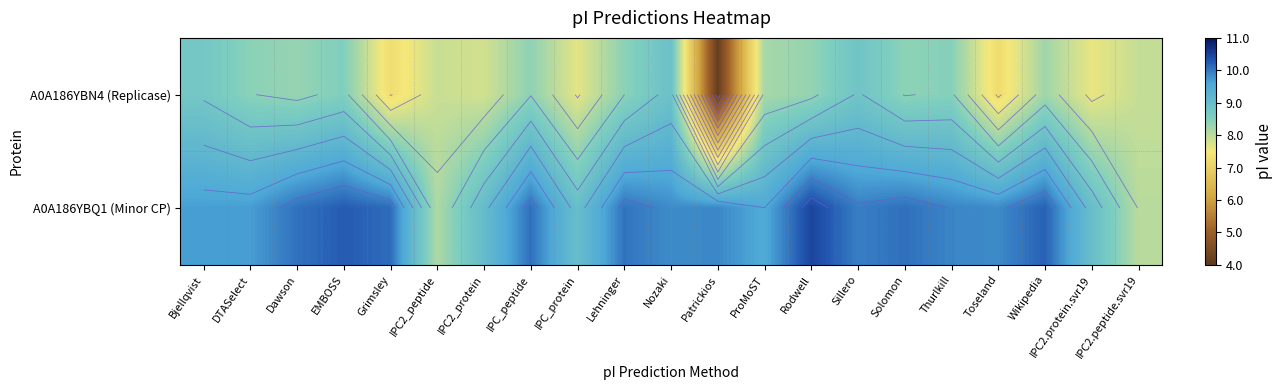

Which series has the widest spread of values?

A0A186YBN4 (Replicase)